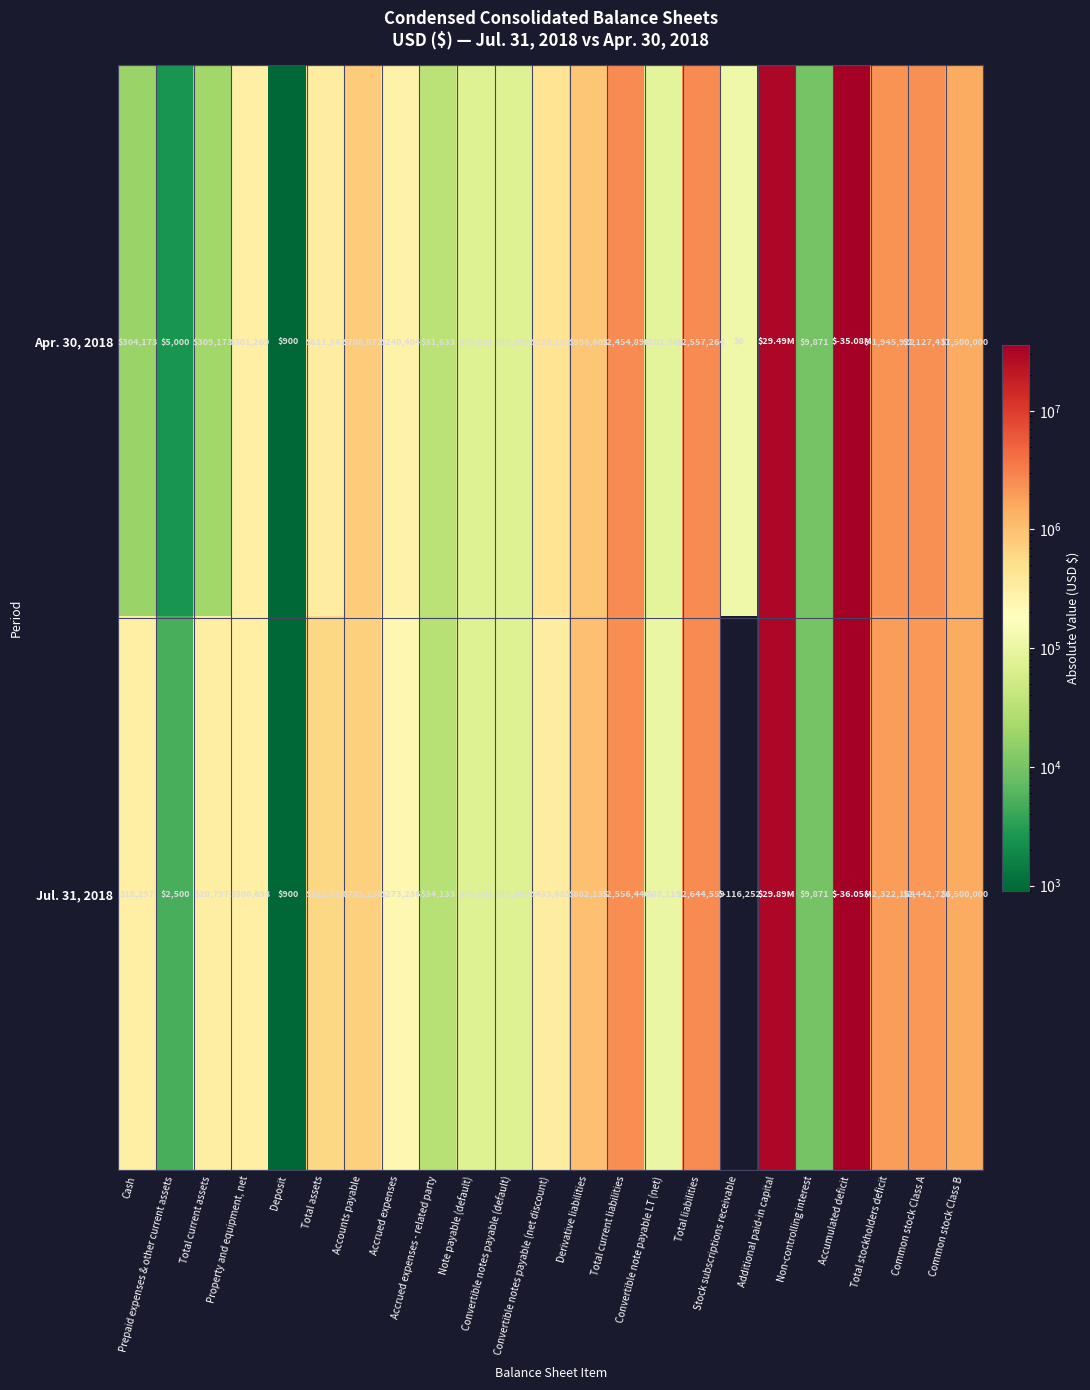

Between Derivative liabilities and Total stockholders deficit, which series saw the biggest shift?

Jul. 31, 2018